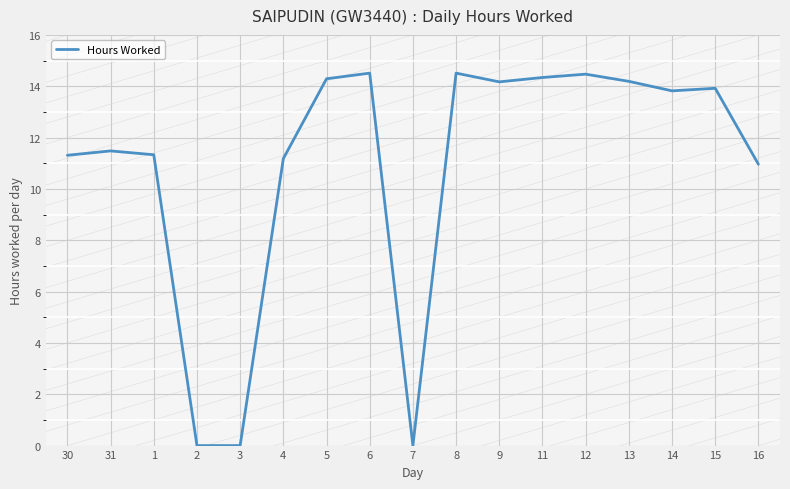

The value at 1 is 11.3. True or false?

True